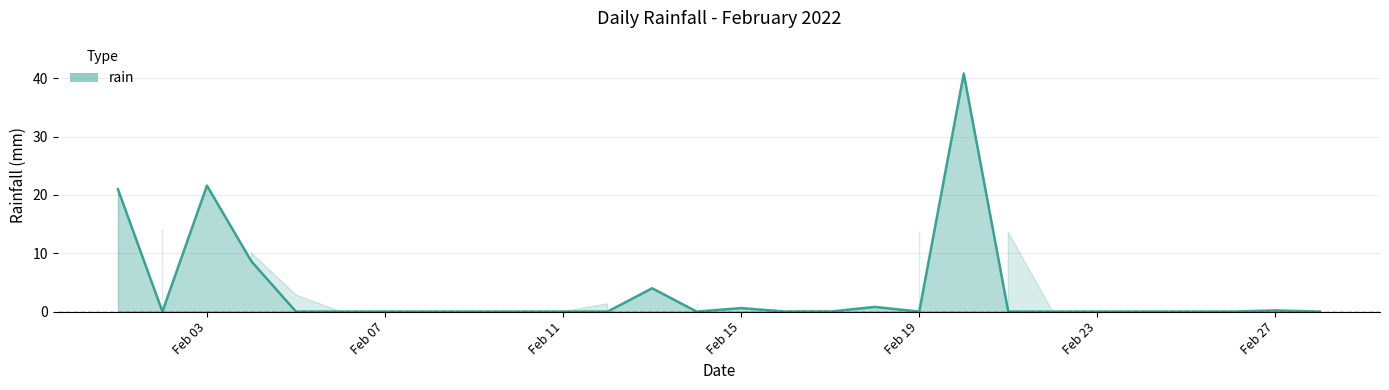

Count the number of categories in the chart.

28